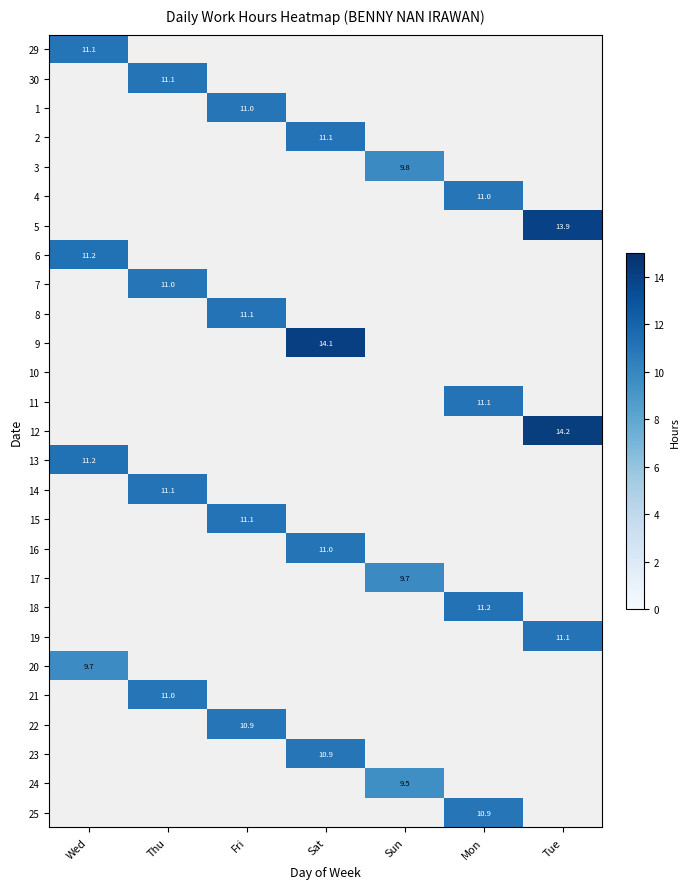

How many positive values does the 14 series have?

1